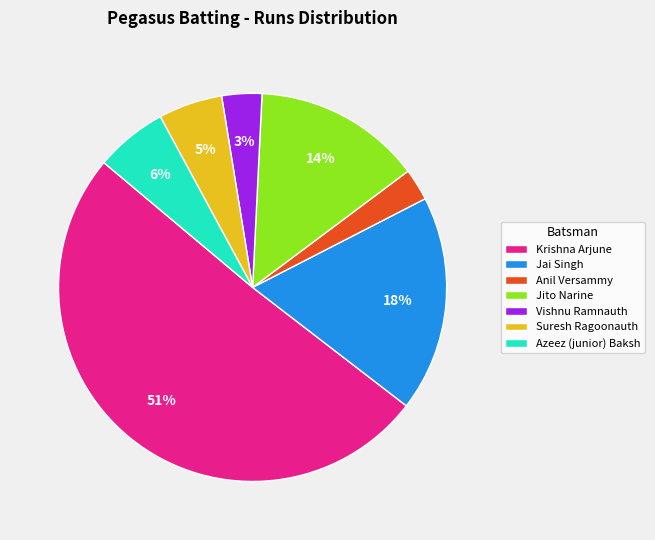

To the nearest percent, what portion does Azeez (junior) Baksh represent?

6%